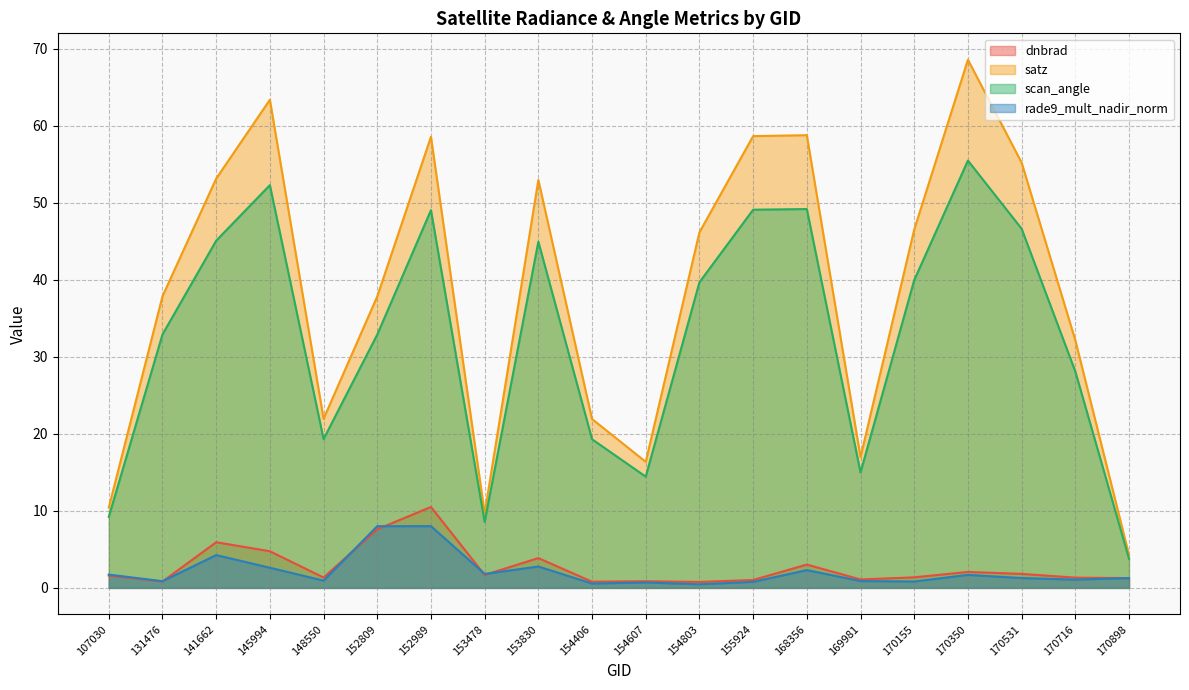

Does the chart display data point markers on the line(s)?

No